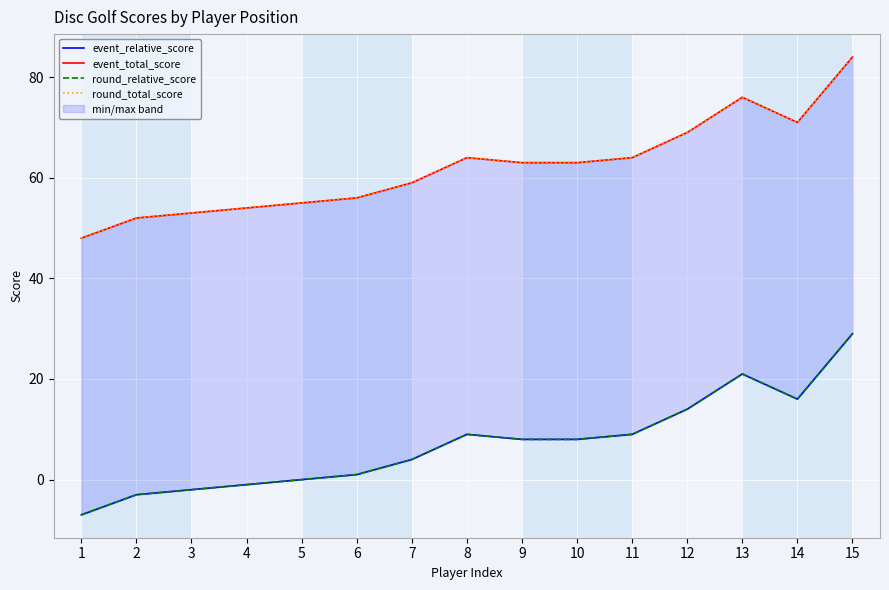

What is the maximum value shown in the chart?

84